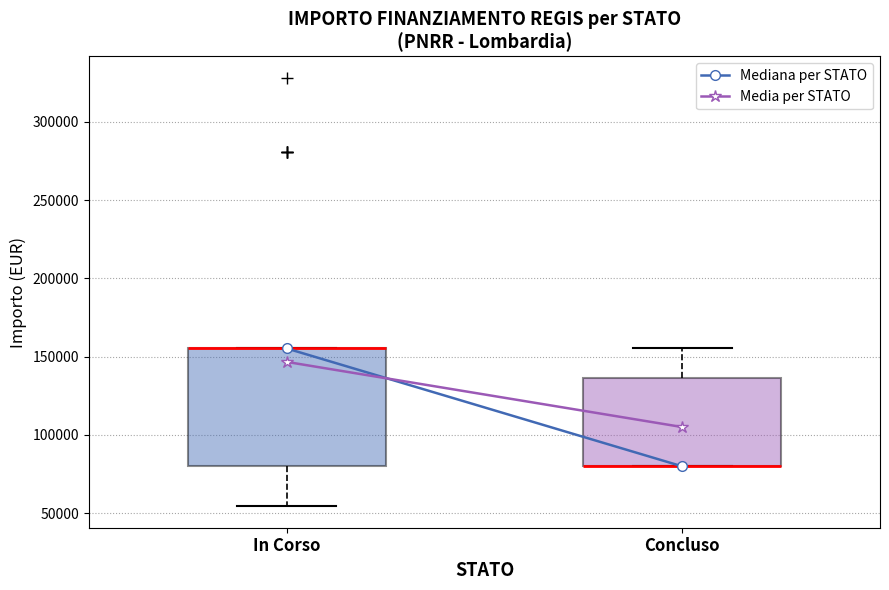

Where is the upper edge of the box for Concluso on the y-axis? The values are not printed on the chart, so give them approximately, as read against the axis.

135000